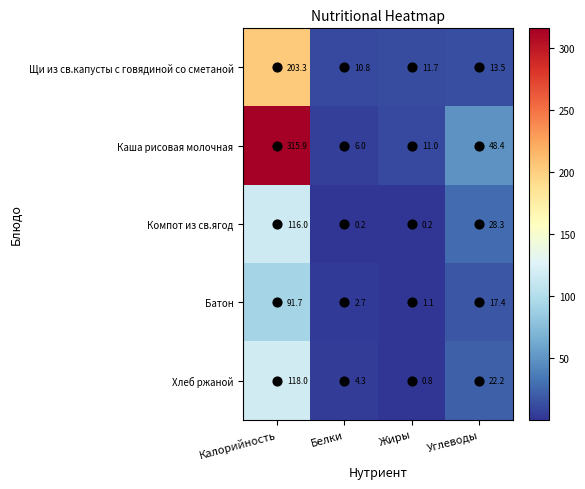

The Батон series shows 91.7 at Калорийность. True or false?

True